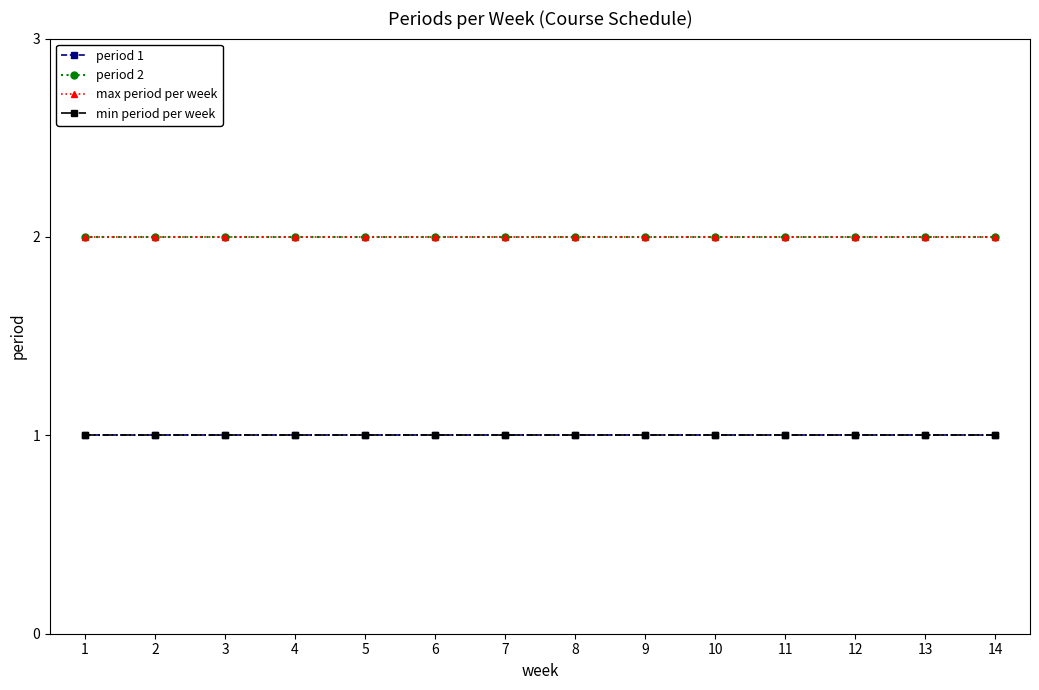

True or false: period 1 has more than 2 points higher than both neighbors.

False